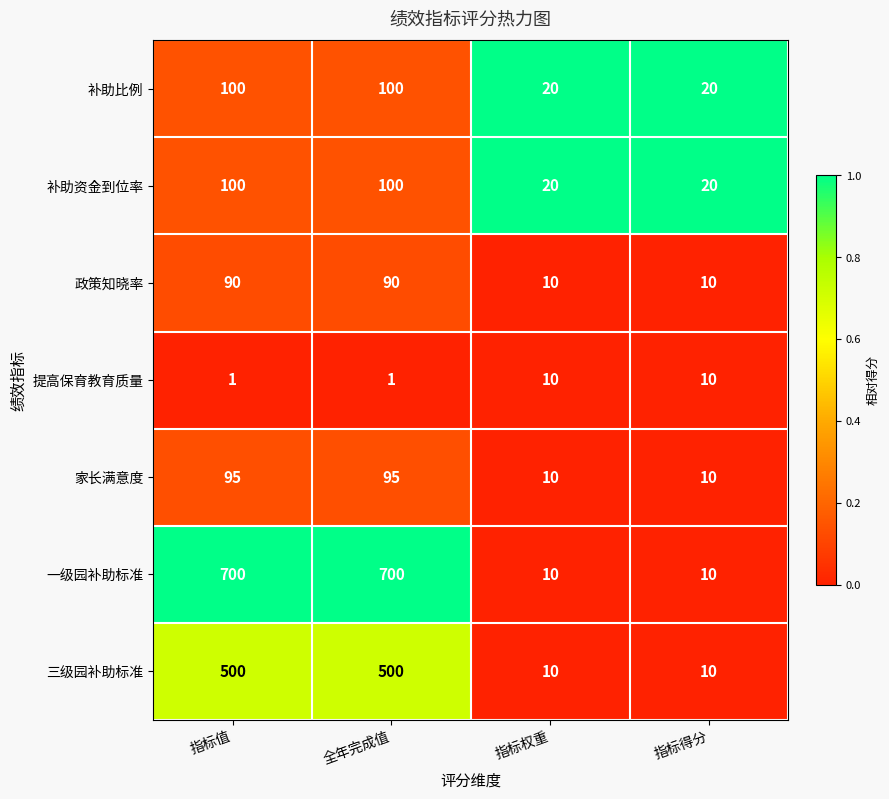

What is the difference between the maximum and minimum values in the 政策知晓率 series?

80